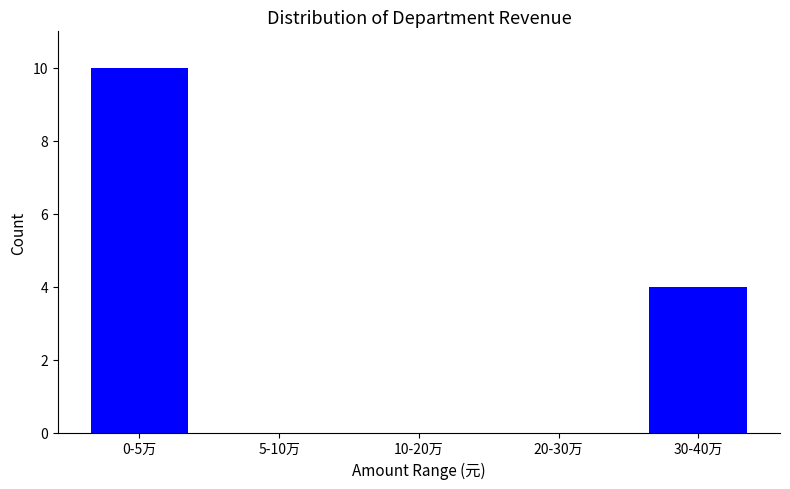

Reading left to right, transcribe all the data shown in this chart.

0-5万=10	5-10万=0	10-20万=0	20-30万=0	30-40万=4